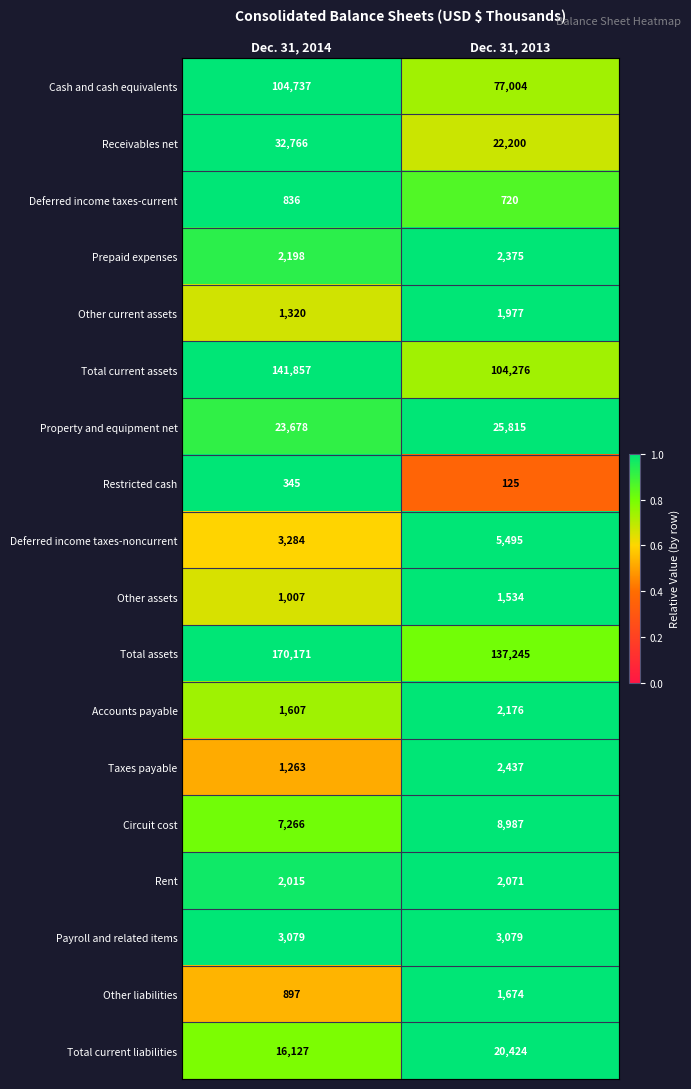

At which category is the sum across all series the highest?

Dec. 31, 2014